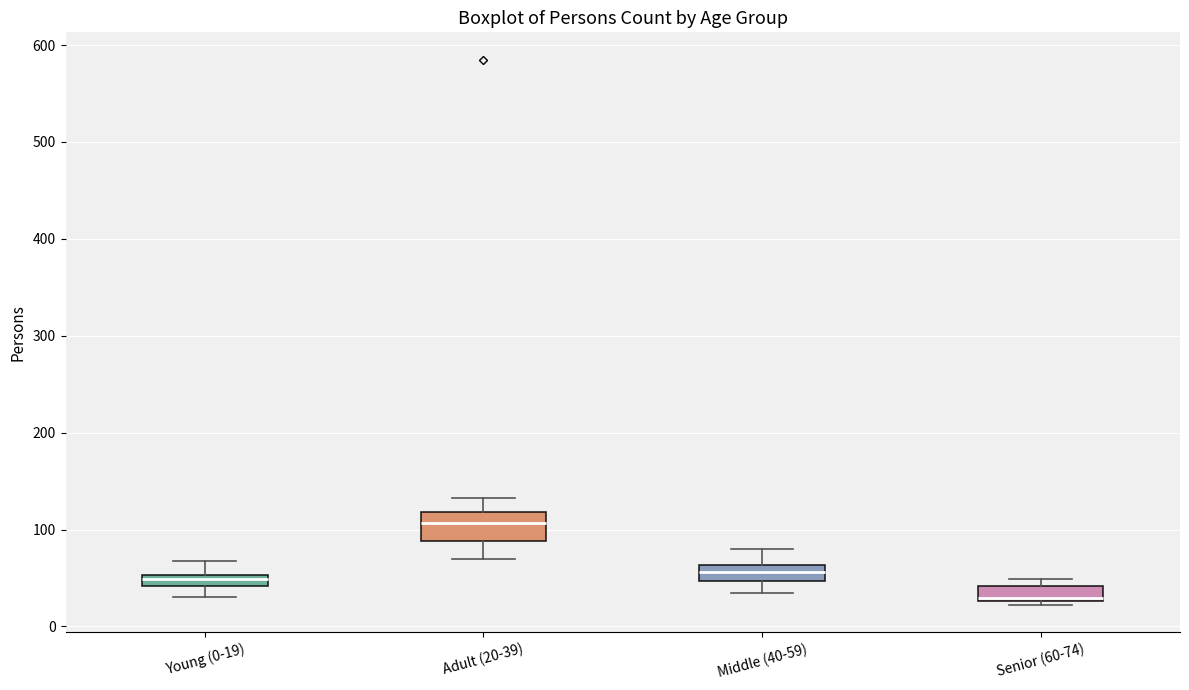

Where does the lower whisker of the box for Young (0-19) end on the y-axis? The values are not printed on the chart, so give them approximately, as read against the axis.

30